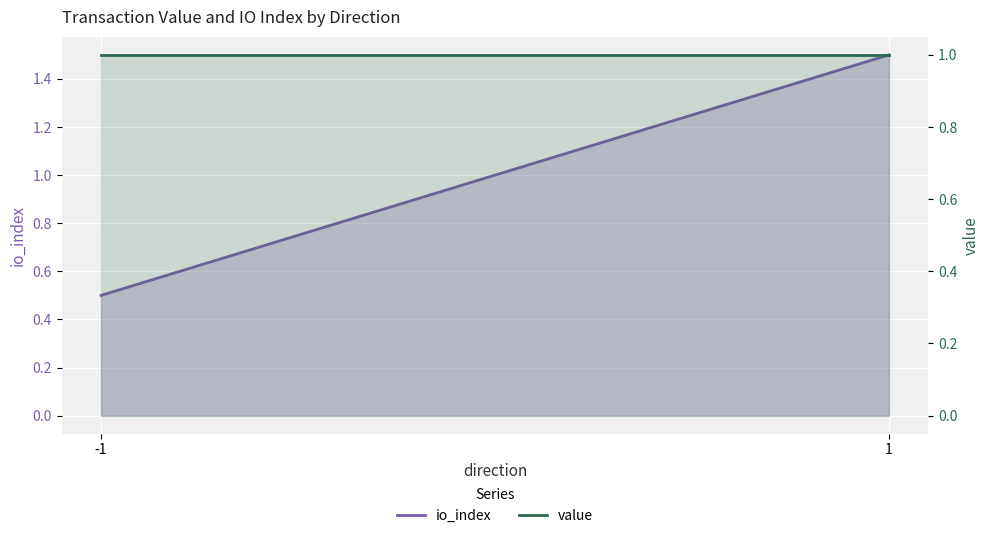

True or false: value has a value of 1.0 at 1.

True